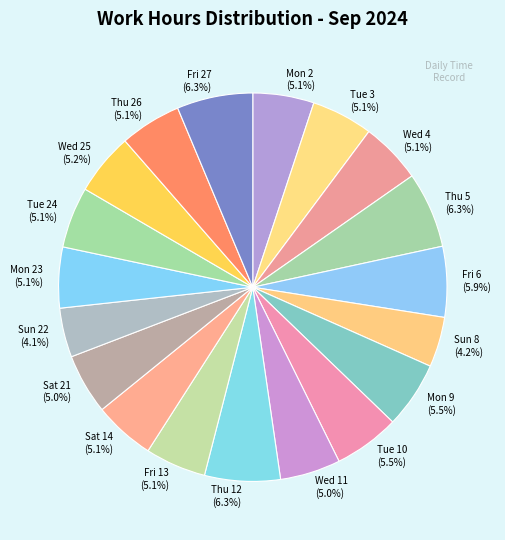

Does any single category account for the majority?

No